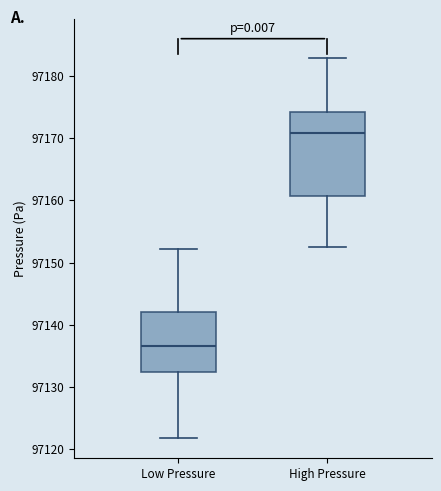

Reading left to right, transcribe this box plot: for each box, give where its median line is, the range the box spans, and where its two whiskers end, as read against the y-axis. The values are not printed on the chart, so give them approximately, as read against the axis.

Low Pressure: median 97137, box 97132 to 97142, whiskers 97122 to 97152
High Pressure: median 97171, box 97161 to 97174, whiskers 97153 to 97183